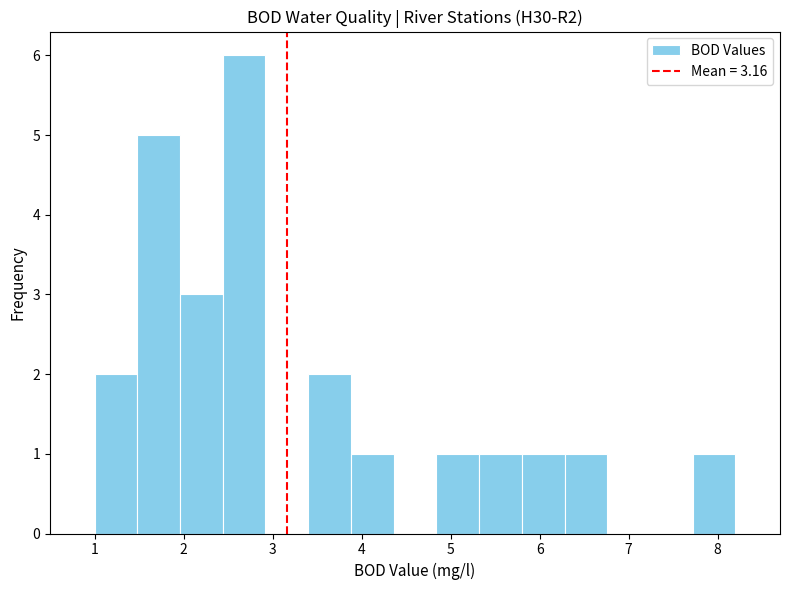

Which range on the x-axis has the tallest bar?

2.44 to 2.92